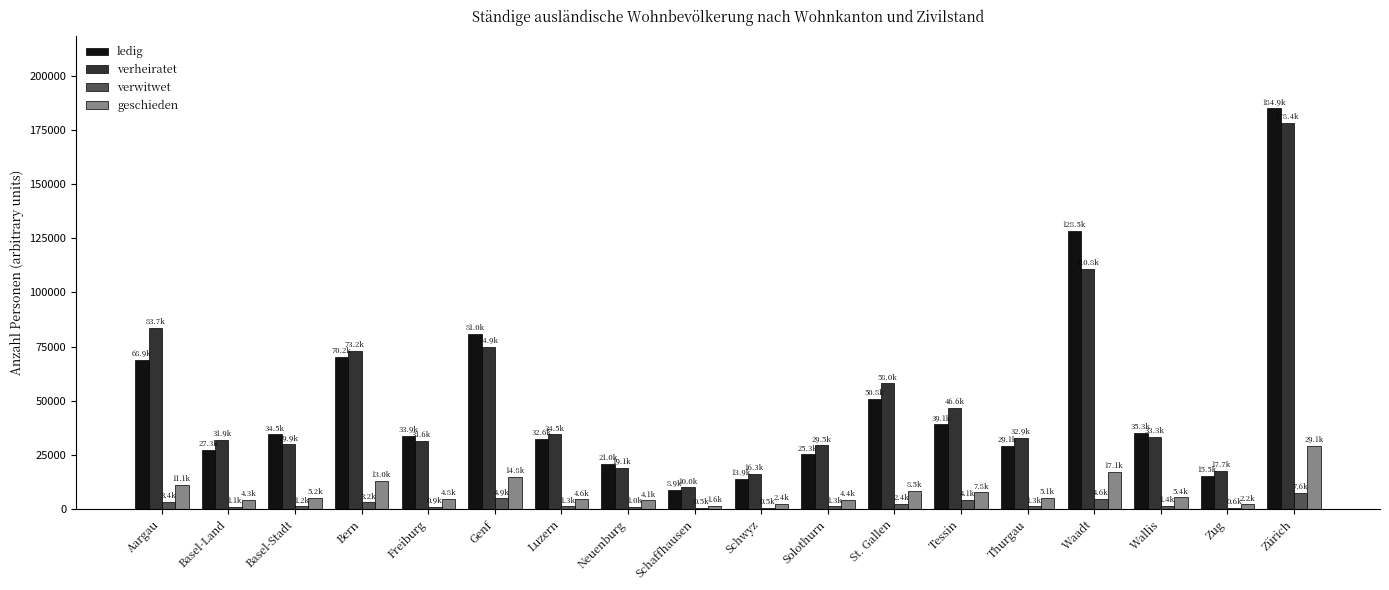

Between Genf and Schwyz, which series saw the biggest shift?

ledig